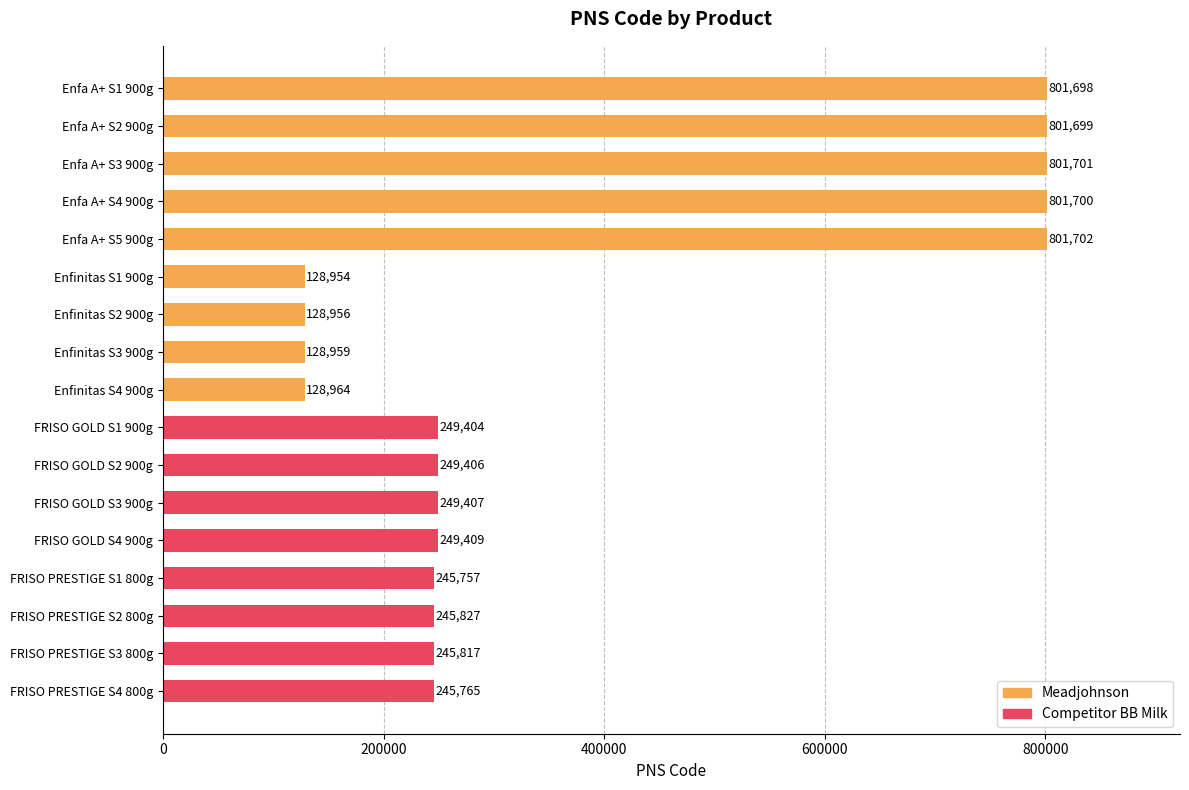

What is the maximum value shown in the chart?

801702